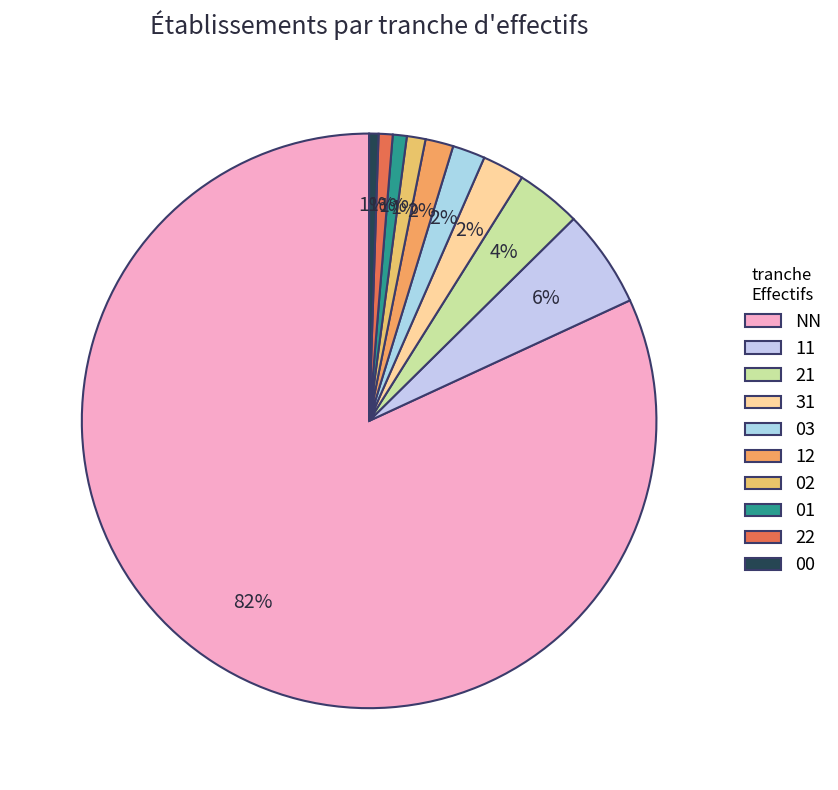

To the nearest percent, what is the average slice percentage?

10%